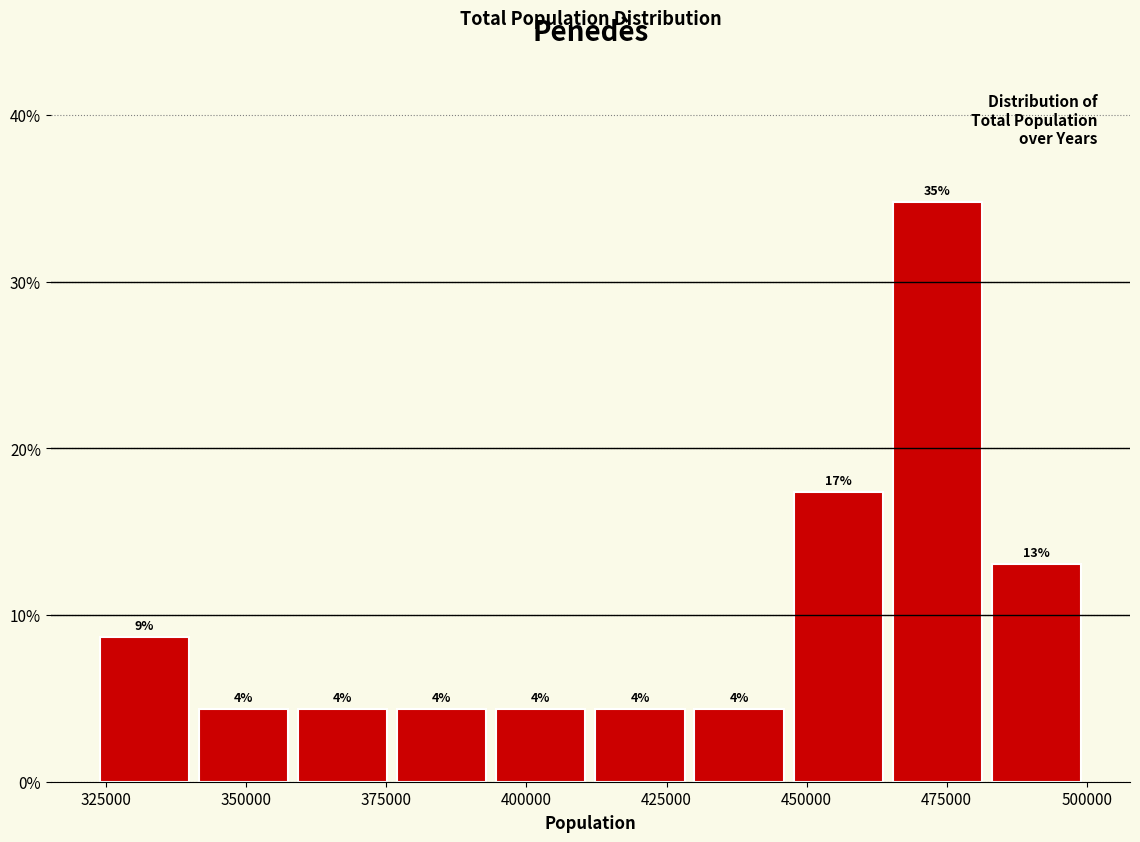

Read against the x-axis, roughly where is the centre of the tallest bar?

475000